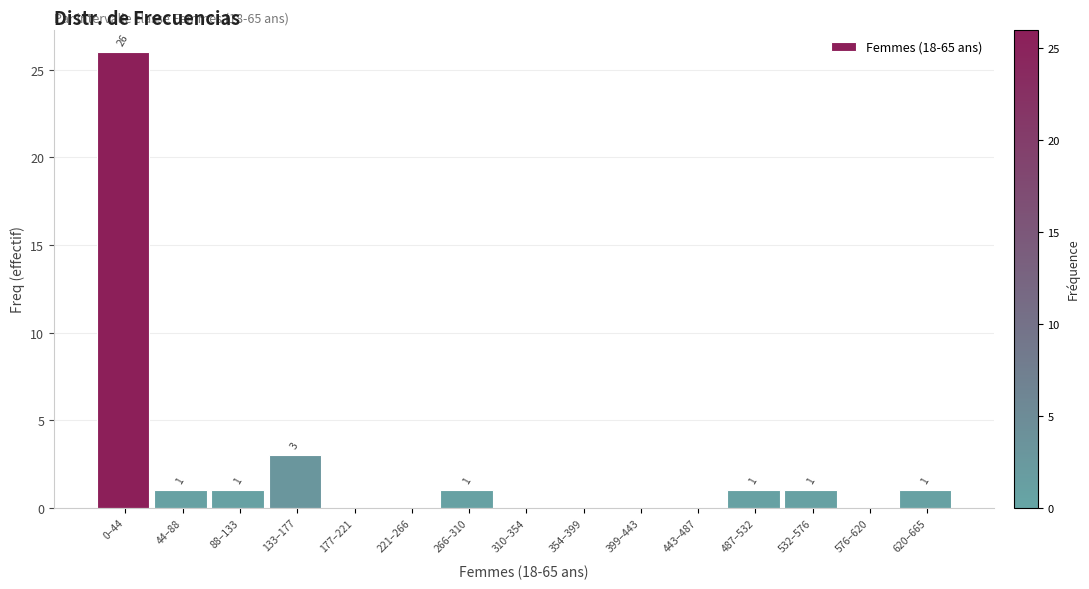

Reading left to right, list all the values displayed in this chart.

0–44=26	44–88=1	88–133=1	133–177=3	177–221=0	221–266=0	266–310=1	310–354=0	354–399=0	399–443=0	443–487=0	487–532=1	532–576=1	576–620=0	620–665=1